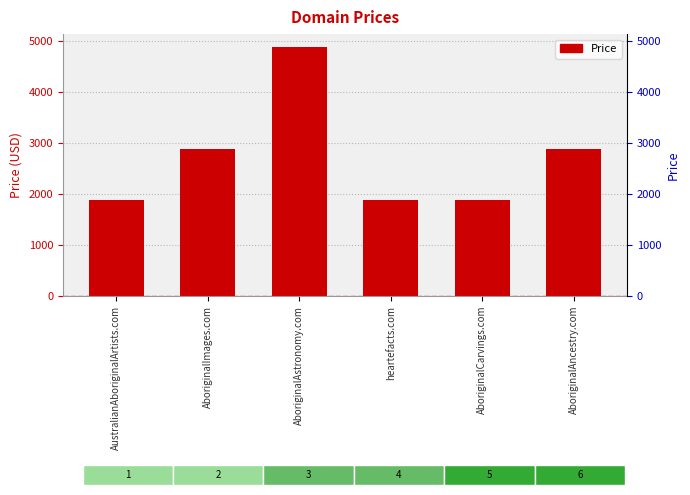

Which label corresponds to the smallest value in the chart?

AustralianAboriginalArtists.com